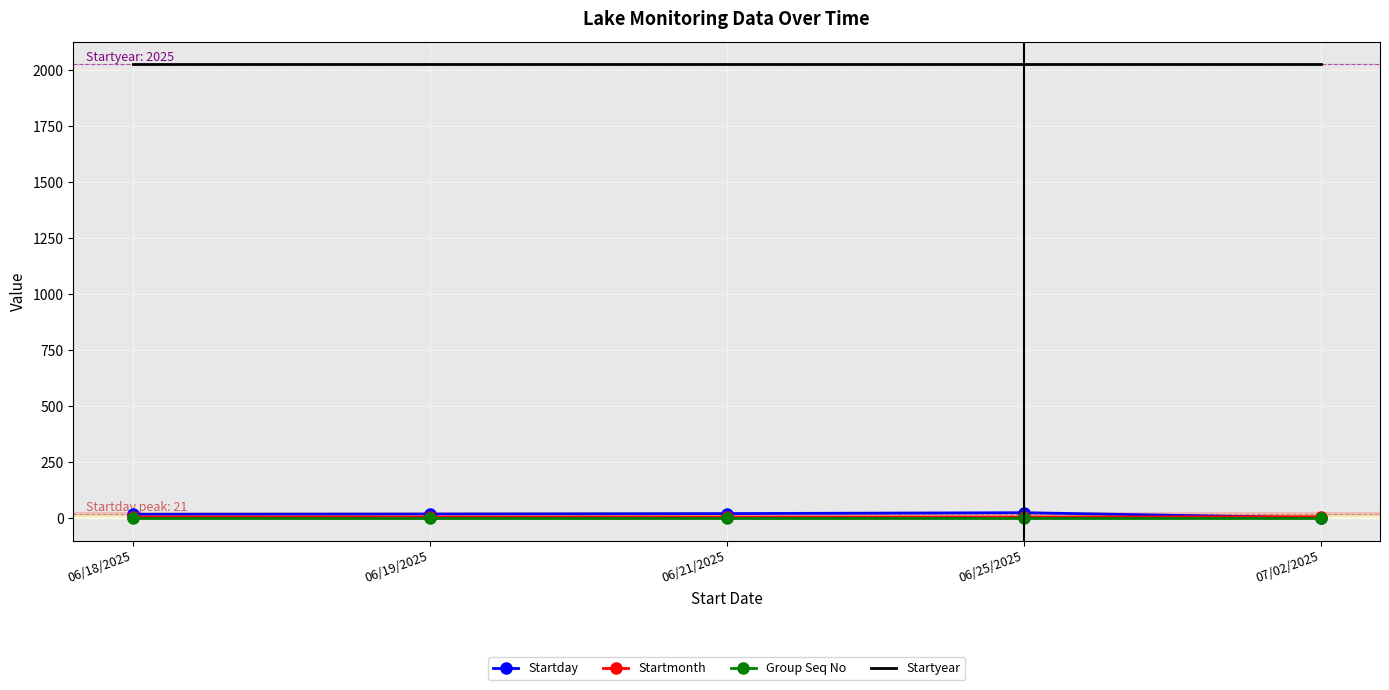

The Startyear series shows 1017 at 06/21/2025. True or false?

False